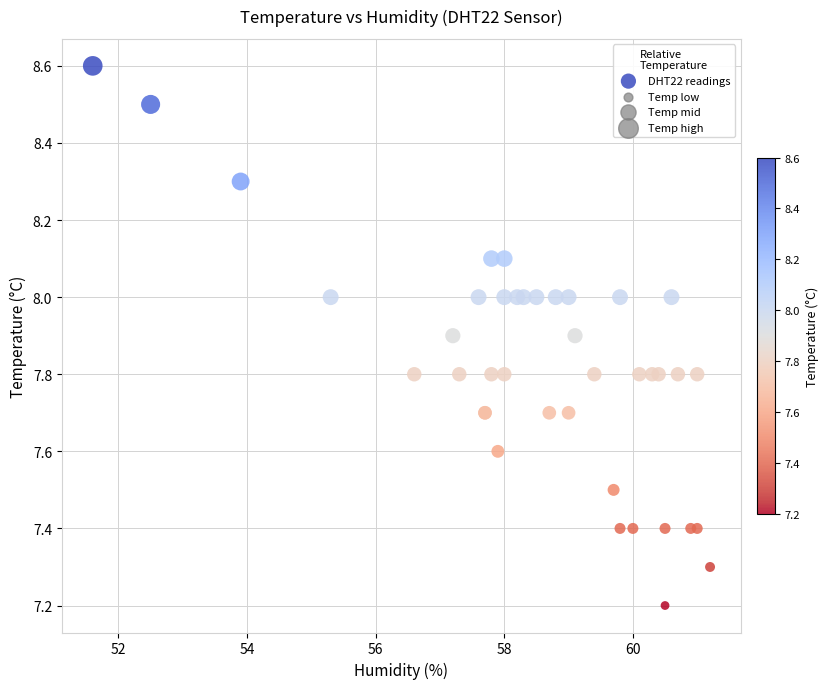

What Y value in the scatter plot is closest to 7?

7.2